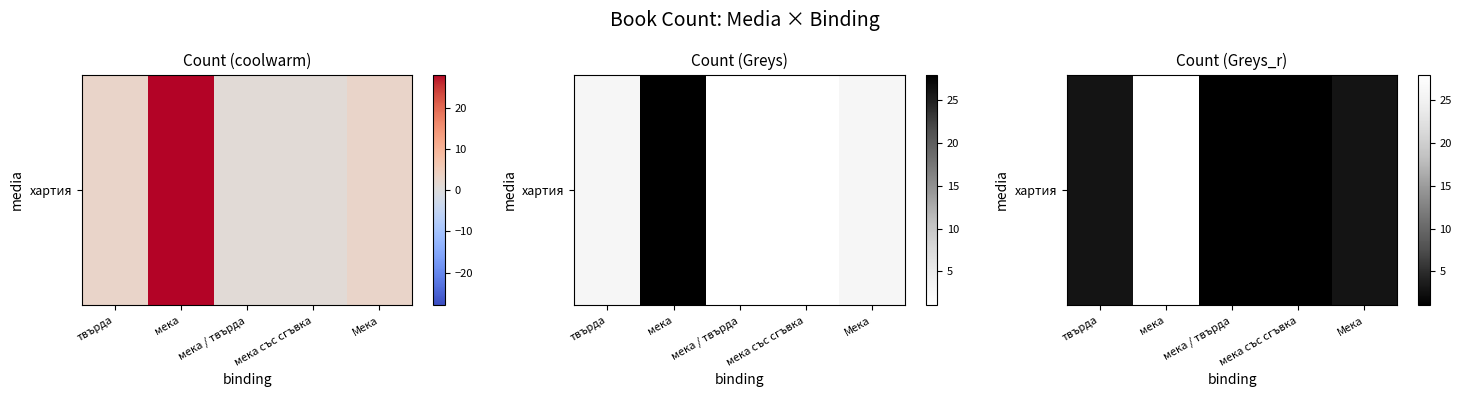

What is the maximum value shown in the chart?

28